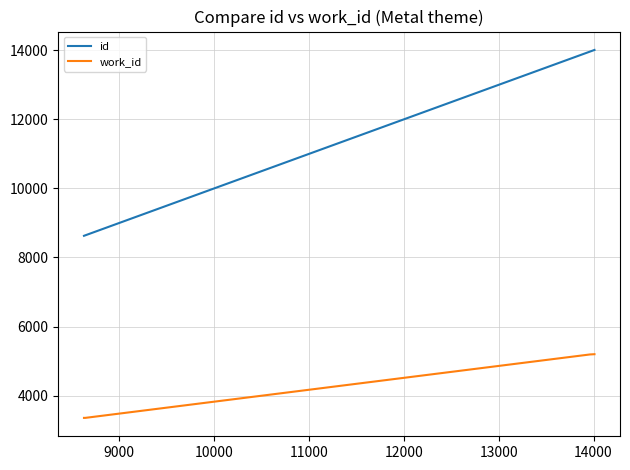

Count the number of categories in the chart.

4